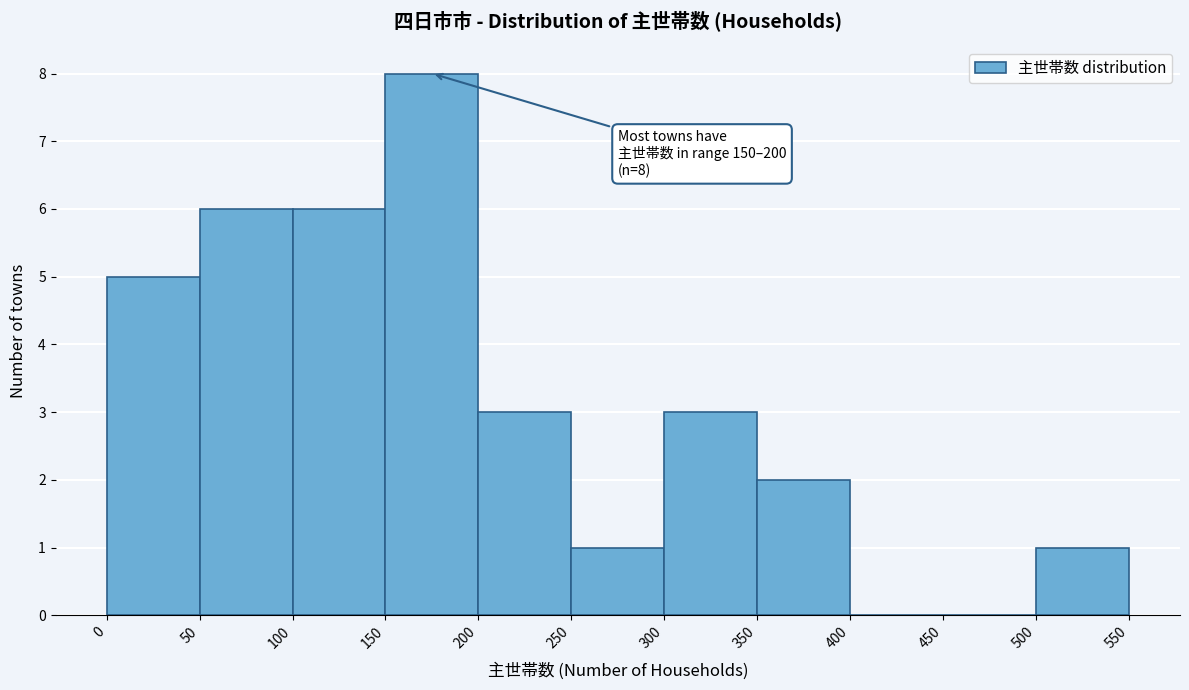

Which range on the x-axis has the tallest bar?

150 to 200